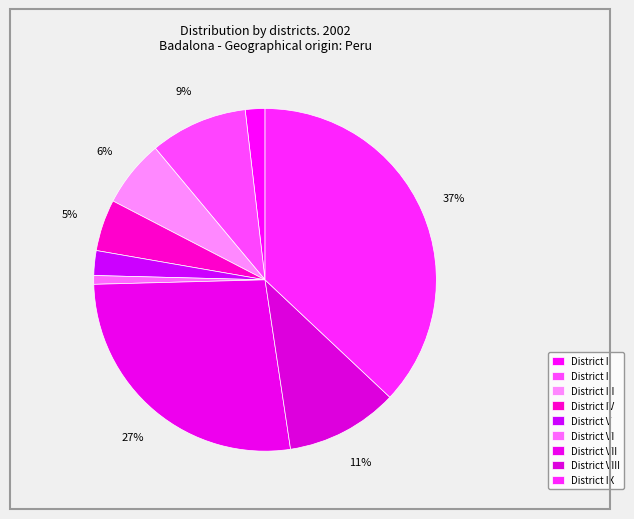

What percentage do District VIII and District I together represent?

12.5%